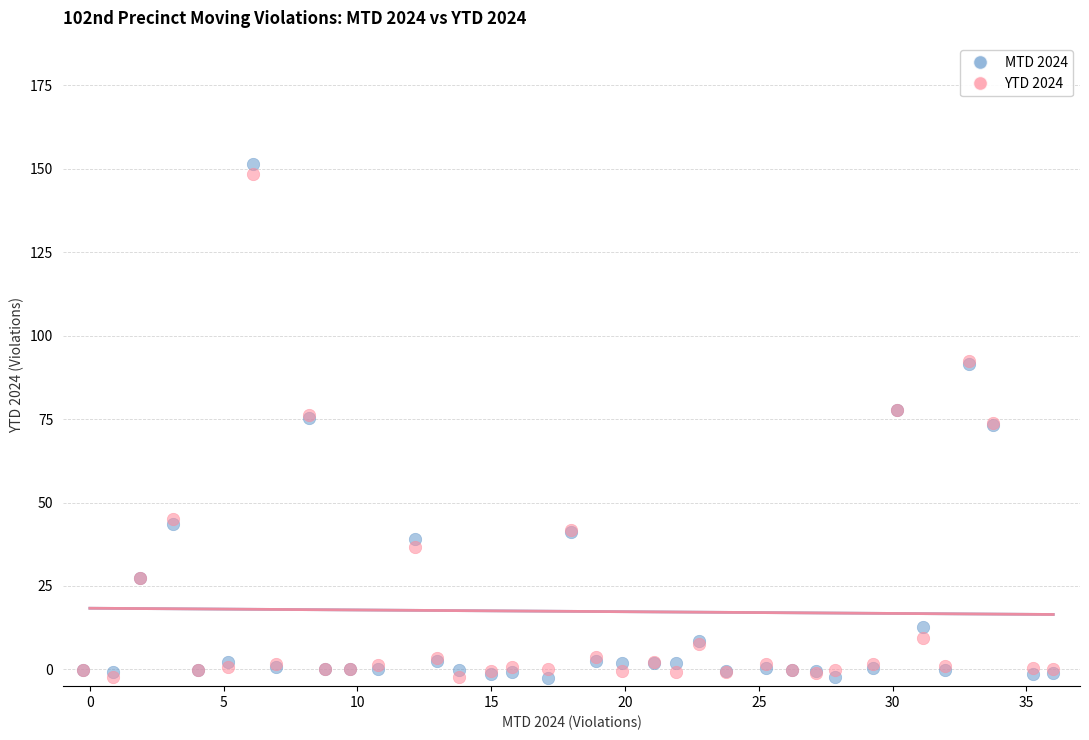

Which series has the widest spread of Y values?

MTD 2024